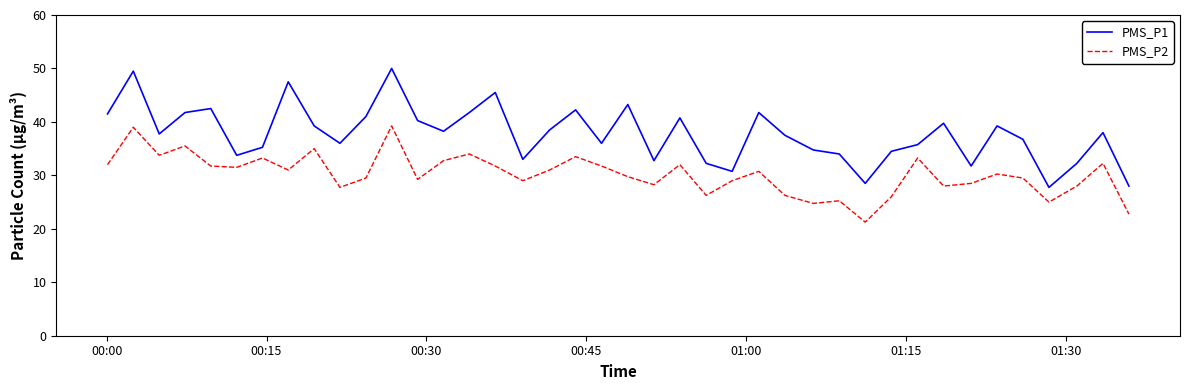

Which series has the largest total across all categories?

PMS_P1